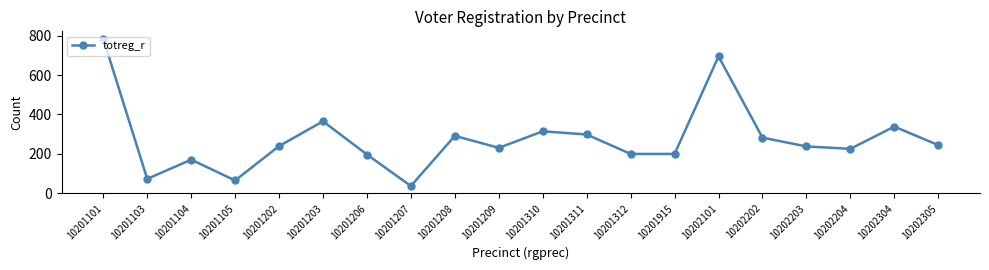

What is the approximate value at 10202204?

225